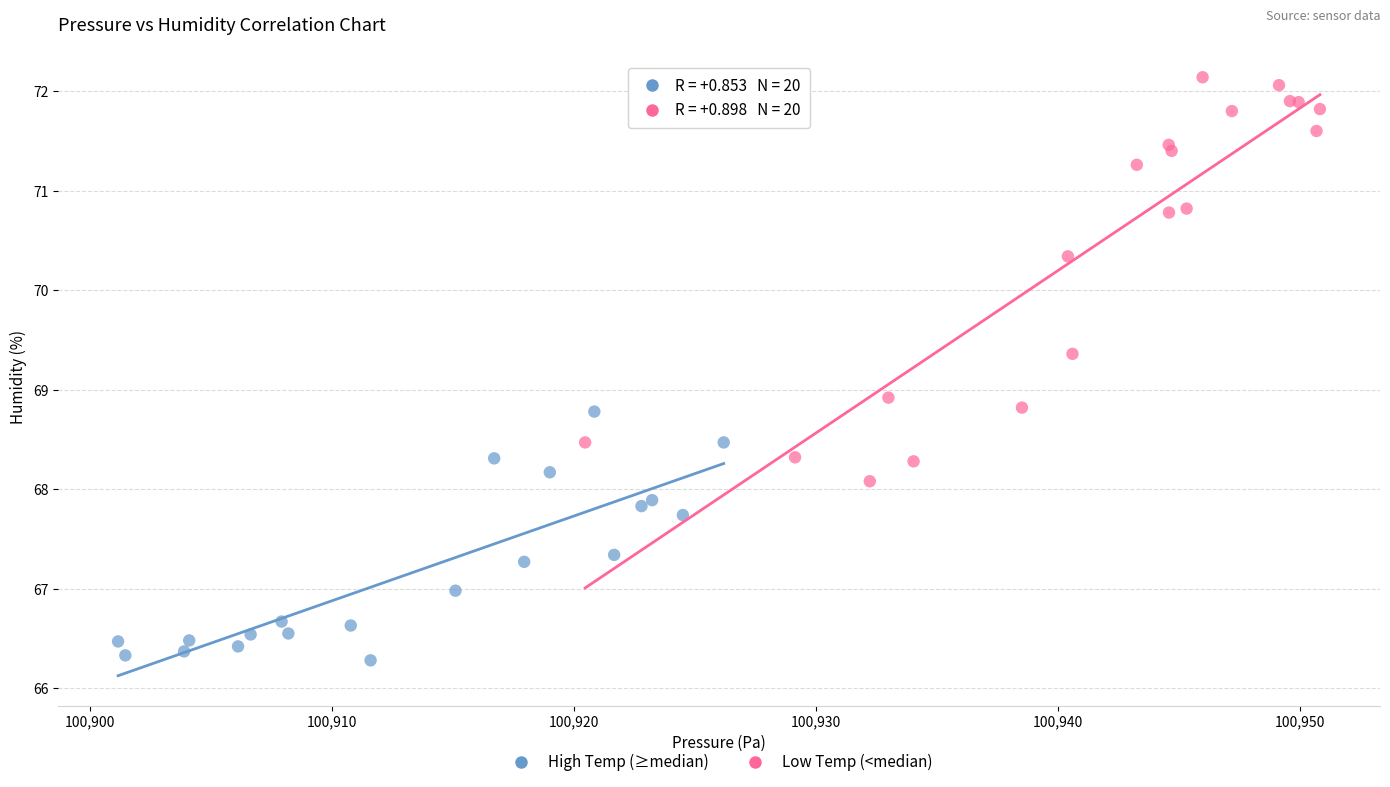

Which series reaches the minimum Y coordinate?

High Temp (≥median)